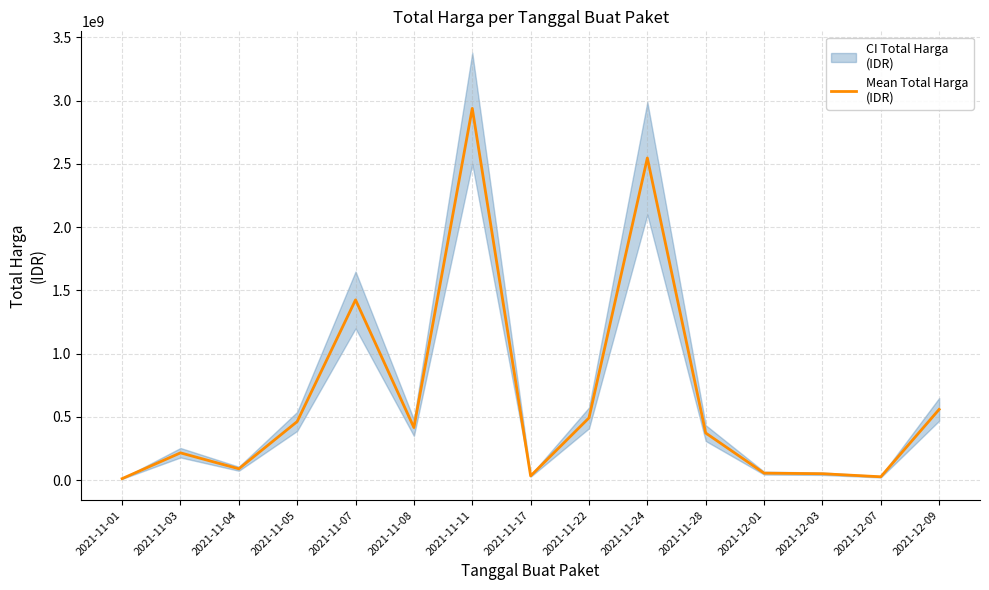

Reading left to right, transcribe all the data shown in this chart.

2021-11-01=12787500	2021-11-03=216451270	2021-11-04=90672075	2021-11-05=464002100	2021-11-07=1425867900	2021-11-08=416765800	2021-11-11=2939563240	2021-11-17=34292000	2021-11-22=493000000	2021-11-24=2547327200	2021-11-28=373404000	2021-12-01=56152800	2021-12-03=51601000	2021-12-07=27412000	2021-12-09=559971000